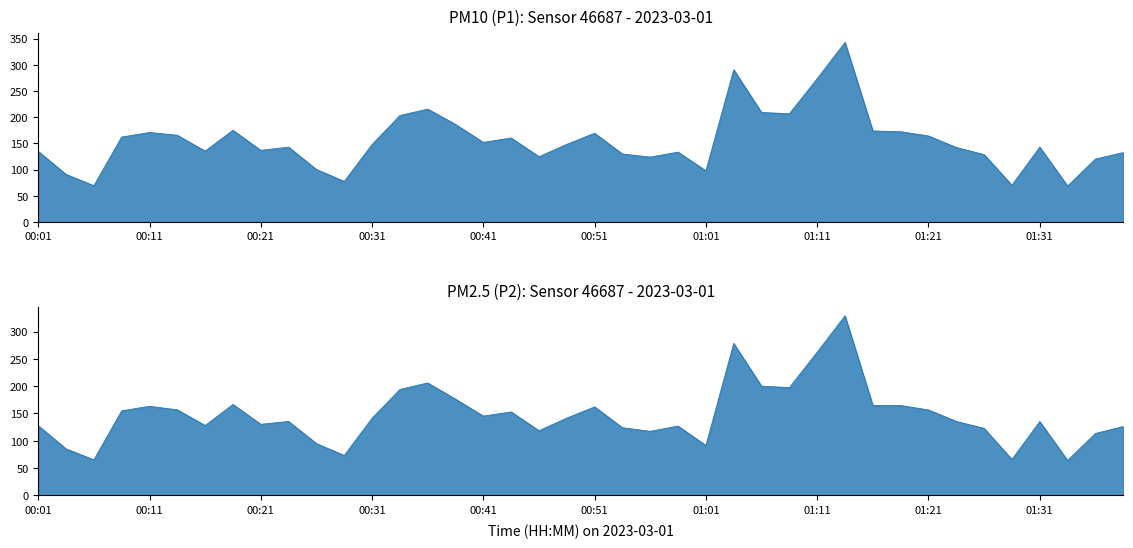

Reading left to right, what are all the values shown in this chart?

P1: 00:01=134.9	00:04=90.8	00:06=69.3	00:09=162.2	00:11=170.9	00:14=165.6	00:16=135.3	00:19=175.2	00:21=136.8	00:23=142.9	00:26=100.3	00:28=77.5	00:31=148.0	00:33=203.3	00:36=215.6	00:38=186.3	00:41=152.0	00:43=160.5	00:46=124.7	00:48=148.3	00:51=169.5	00:53=129.8	00:56=123.9	00:58=133.4	01:01=97.7	01:03=290.8	01:06=209.2	01:08=206.7	01:11=273.7	01:13=343.1	01:16=173.8	01:18=172.4	01:21=164.3	01:23=142.3	01:26=128.7	01:28=70.2	01:31=143.0	01:33=68.7	01:36=120.1	01:38=132.6
P2: 00:01=127.7	00:04=85.2	00:06=65.2	00:09=154.8	00:11=163.2	00:14=156.7	00:16=128.0	00:19=166.6	00:21=130.2	00:23=135.4	00:26=94.9	00:28=73.1	00:31=141.3	00:33=193.9	00:36=205.9	00:38=176.3	00:41=145.2	00:43=152.8	00:46=118.5	00:48=141.6	00:51=162.1	00:53=124.0	00:56=117.3	00:58=126.9	01:01=91.4	01:03=278.3	01:06=200.0	01:08=197.4	01:11=262.3	01:13=328.9	01:16=164.7	01:18=164.6	01:21=156.5	01:23=135.5	01:26=122.7	01:28=65.8	01:31=135.3	01:33=64.0	01:36=113.4	01:38=126.2